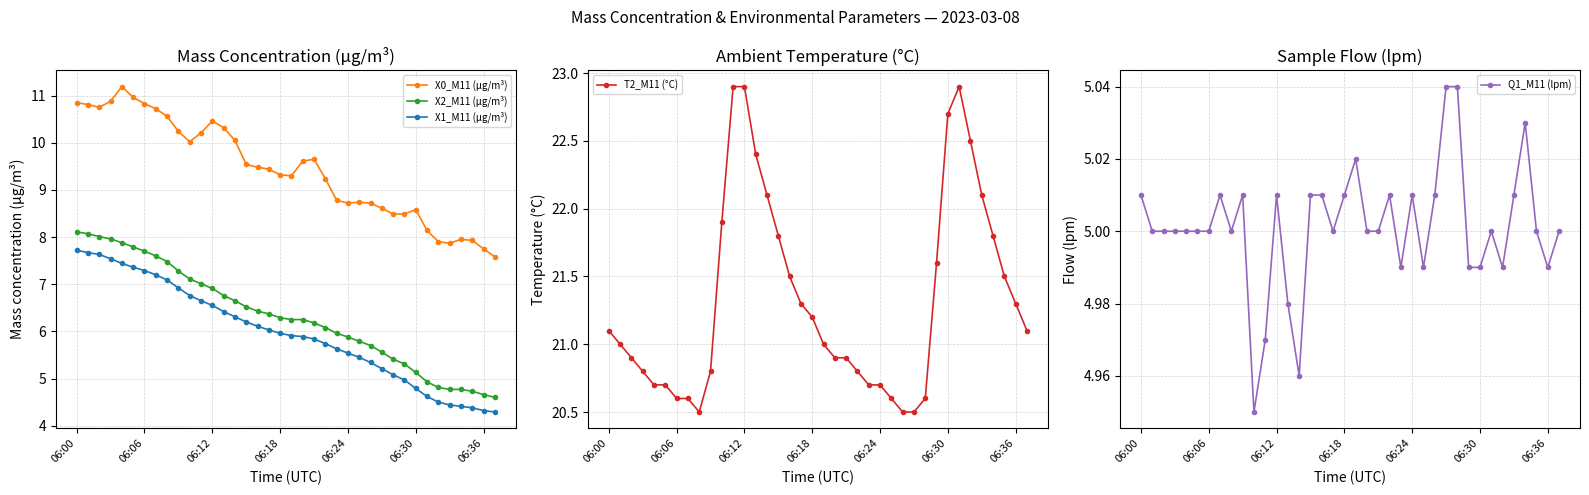

At which label does Q1_M11 (lpm) first exceed 5?

06:00